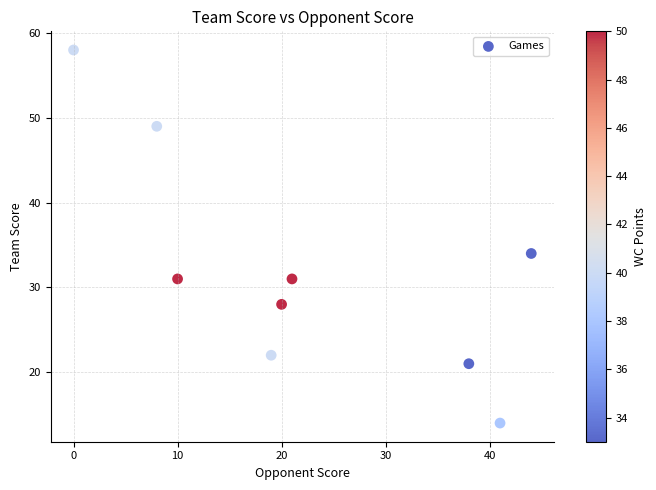

What Y value in the scatter plot is closest to 36?

34